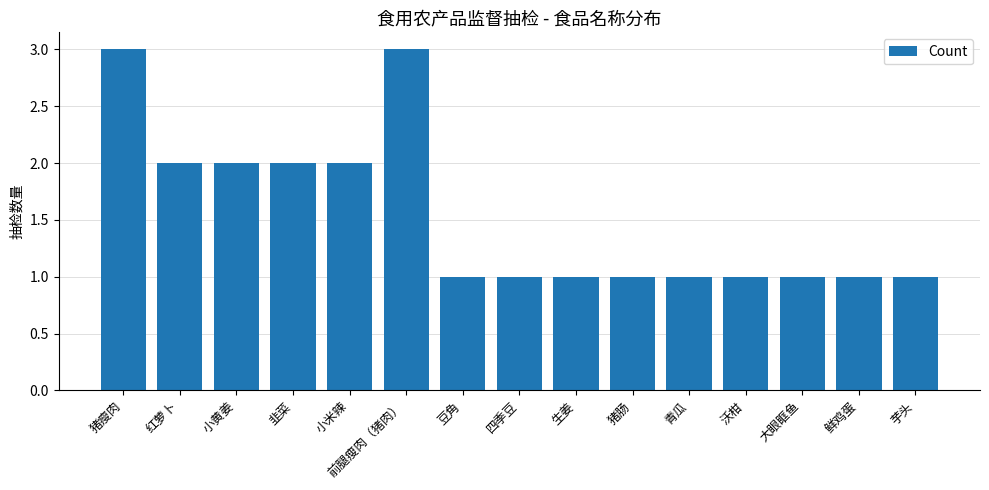

What is the value of the 5th bar from the left?

2